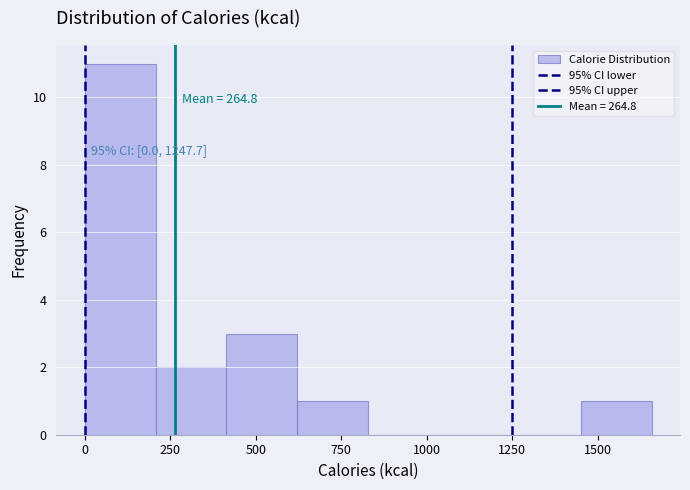

Over which range of the x-axis is the bar tallest?

0 to 200